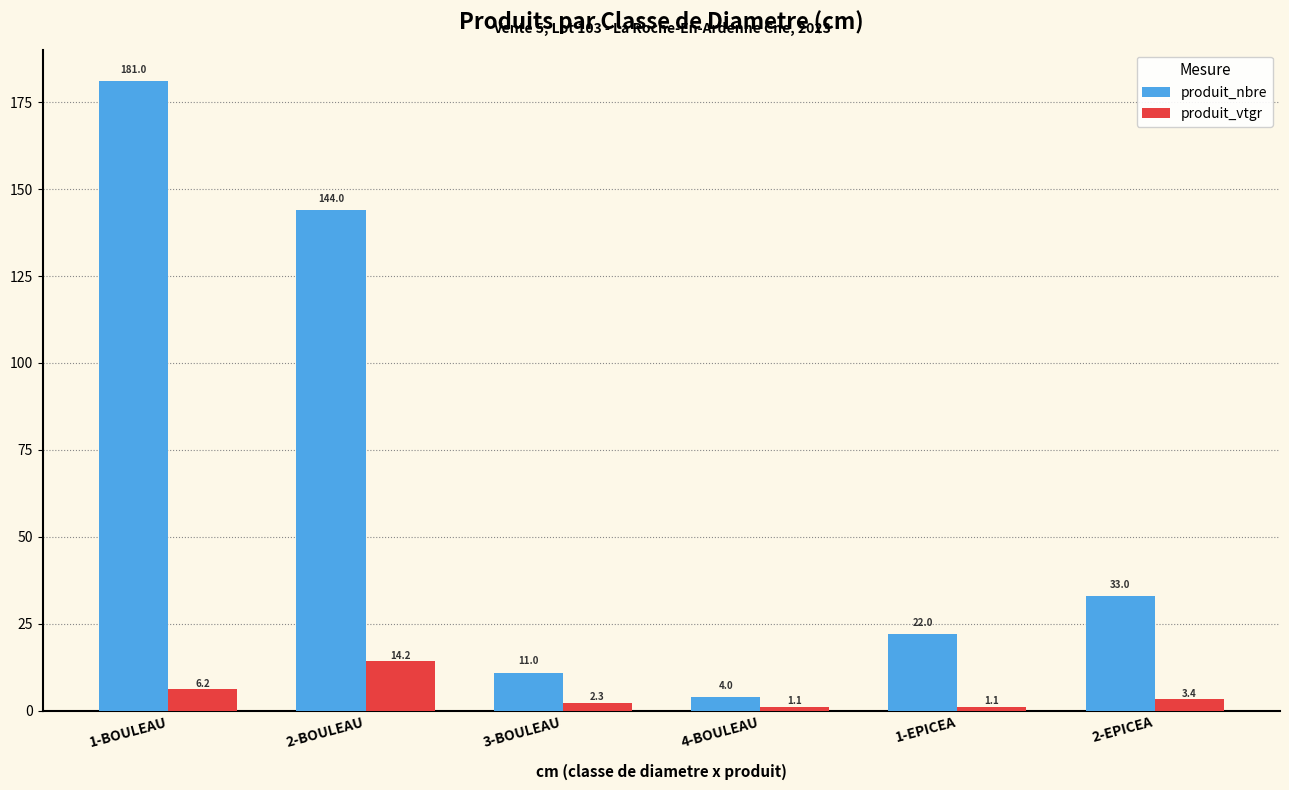

What is the label of the 3rd bar from the right?

4-BOULEAU